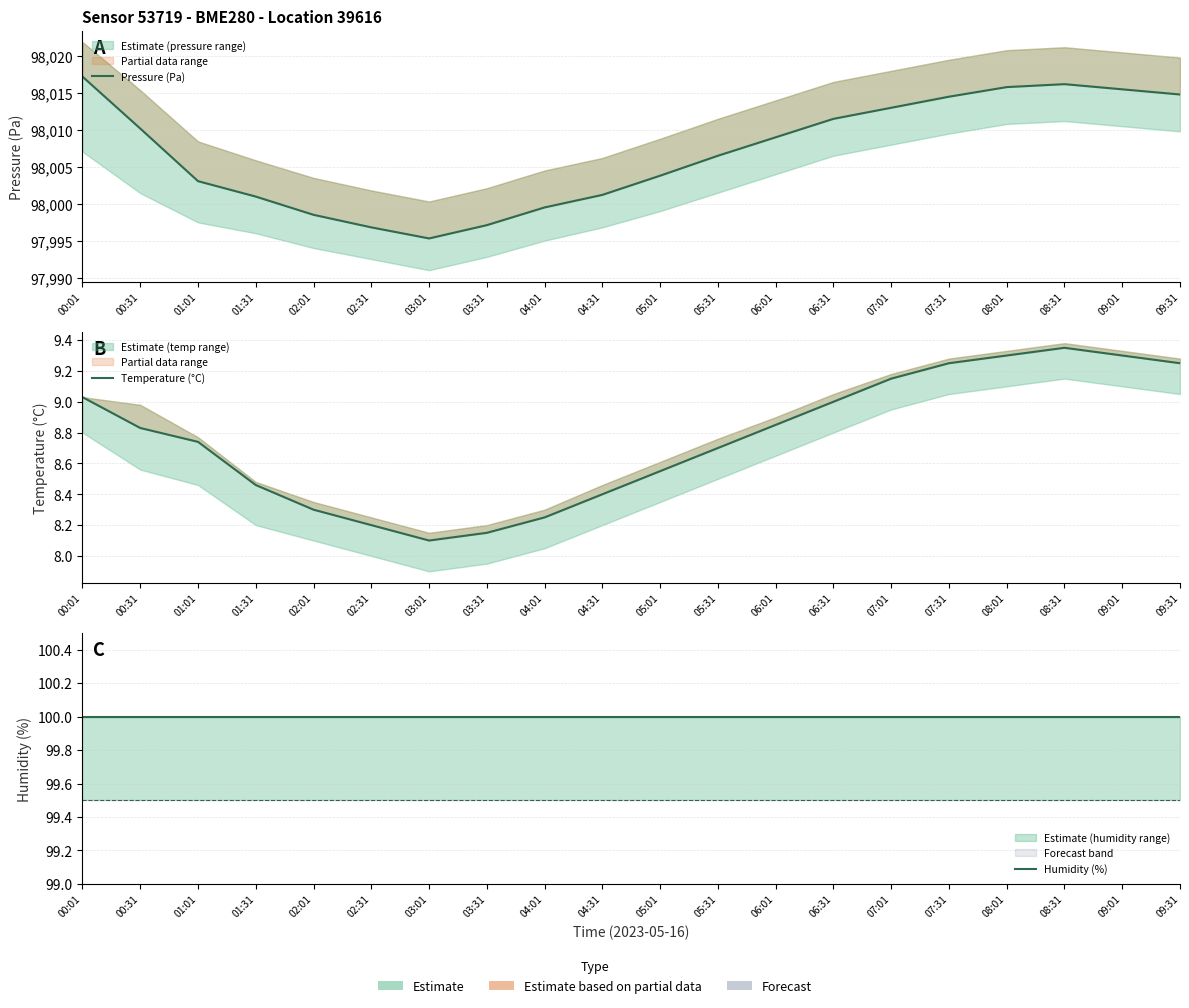

How many interior local valleys does the Temperature (°C) series have?

1